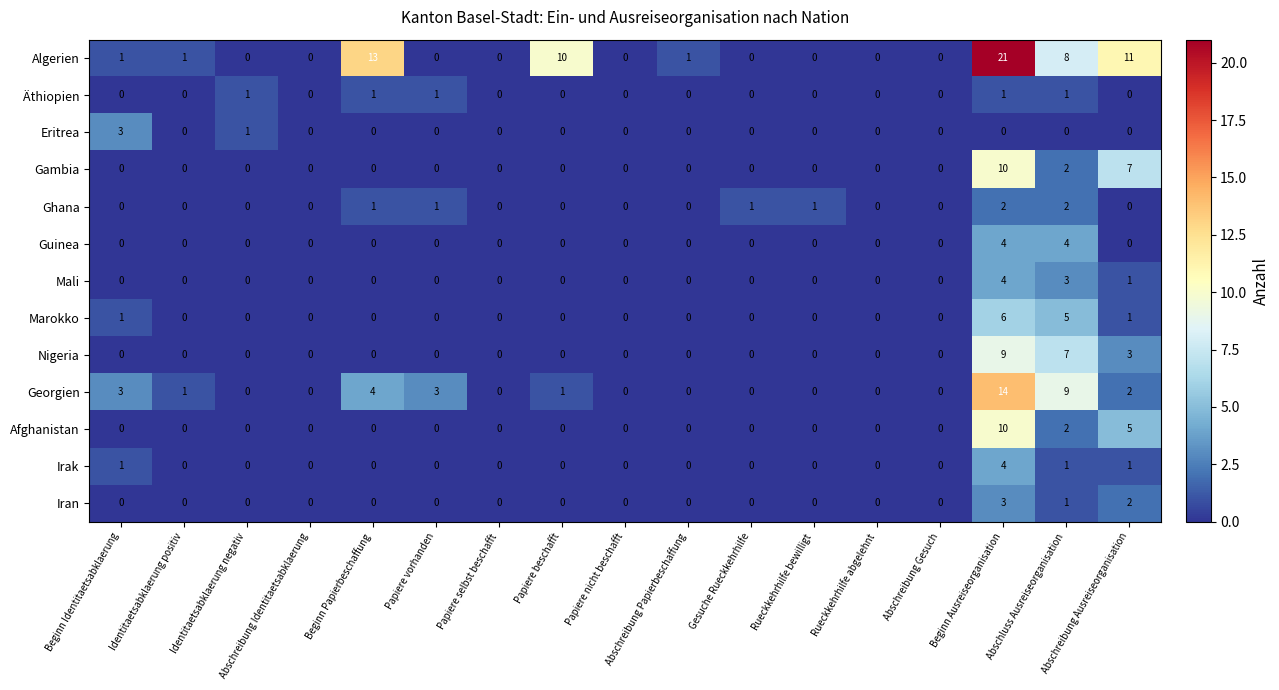

What is the sum of all Irak values?

7